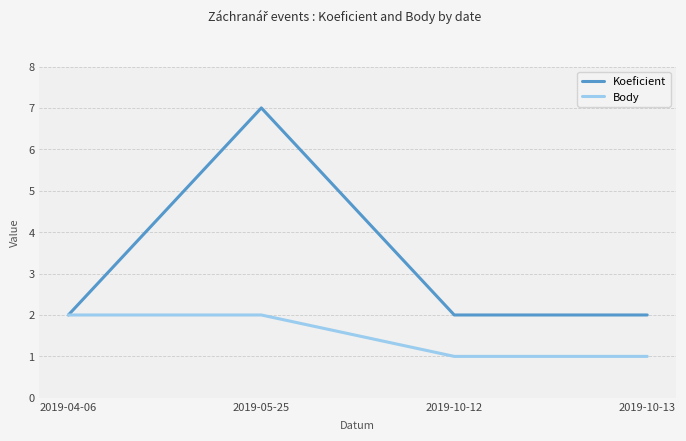

Rank the series at 2019-05-25 from lowest to highest value.

Body, Koeficient